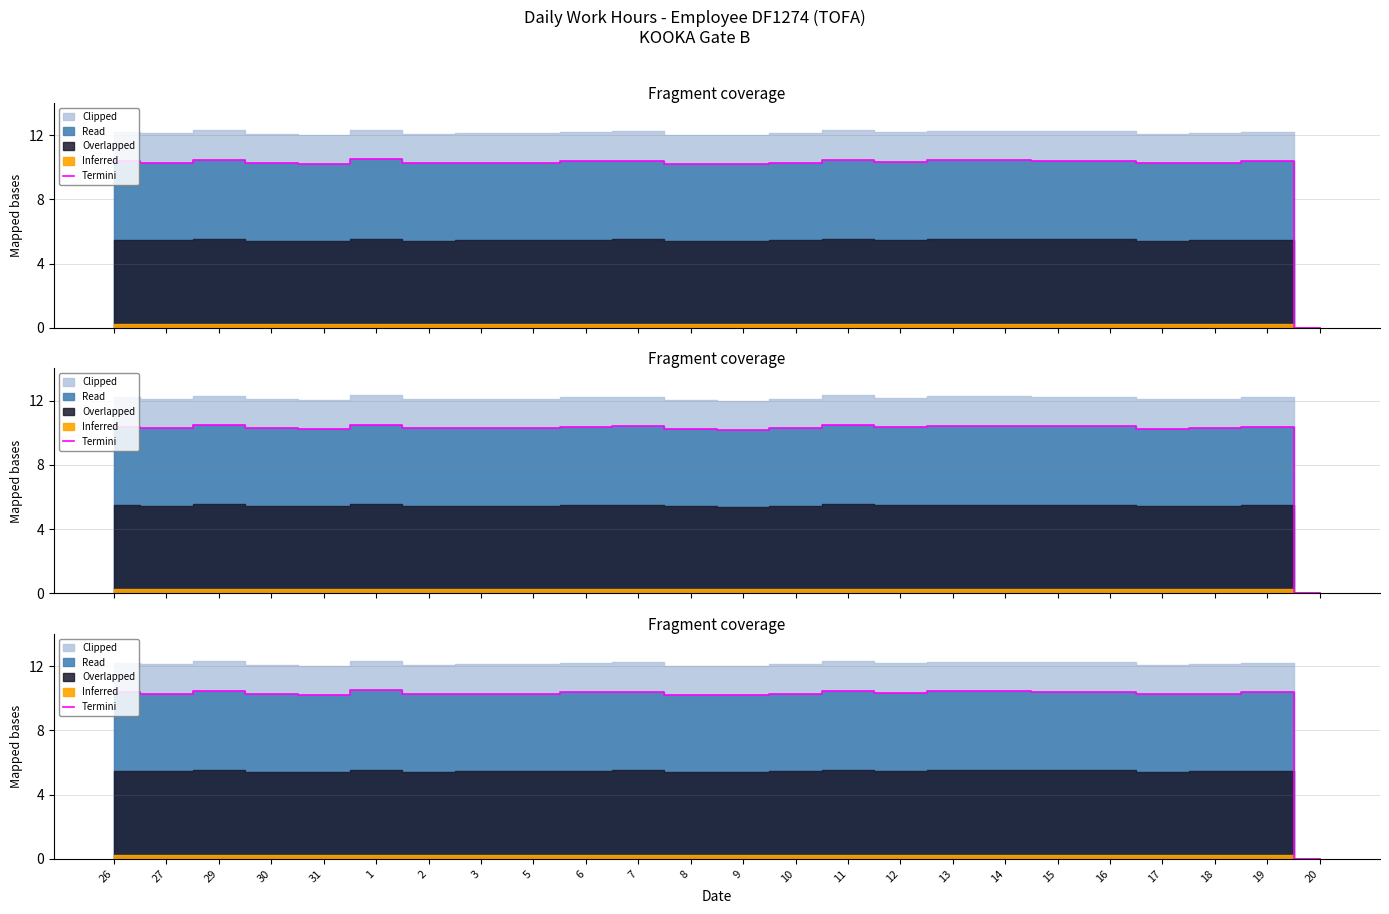

True or false: there are more than 2 points higher than both neighbors.

True